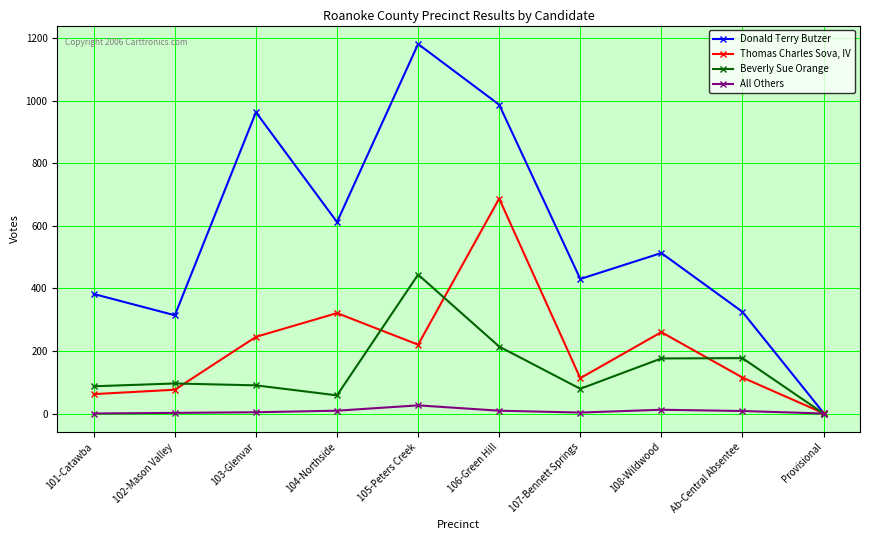

What is the maximum value for All Others?

26